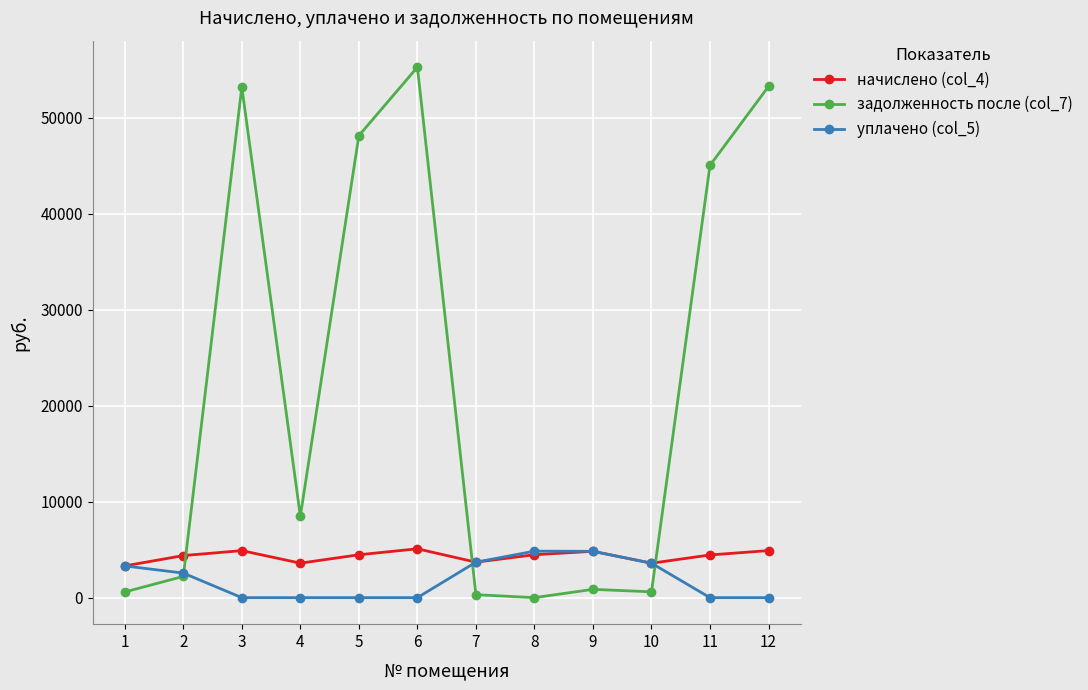

True or false: задолженность после (col_7) has more than 0 points higher than both neighbors.

True